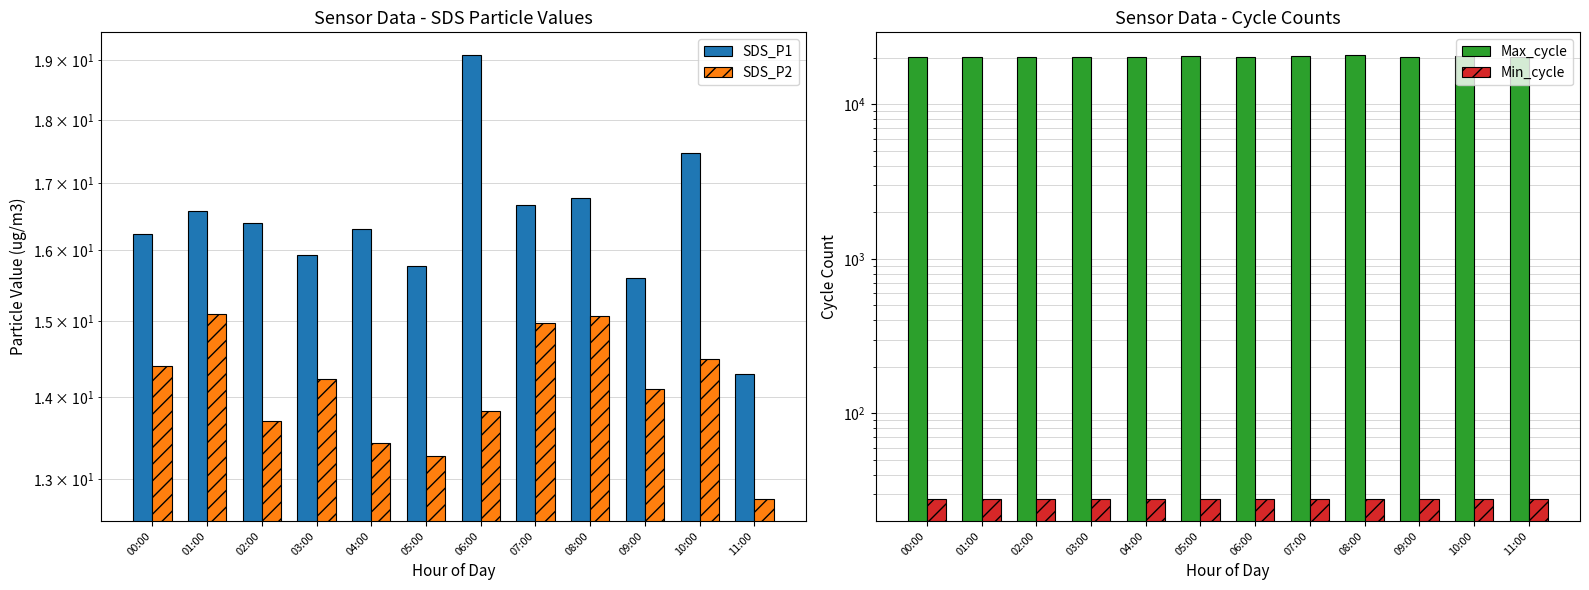

At which label does SDS_P2 first exceed 14?

00:00